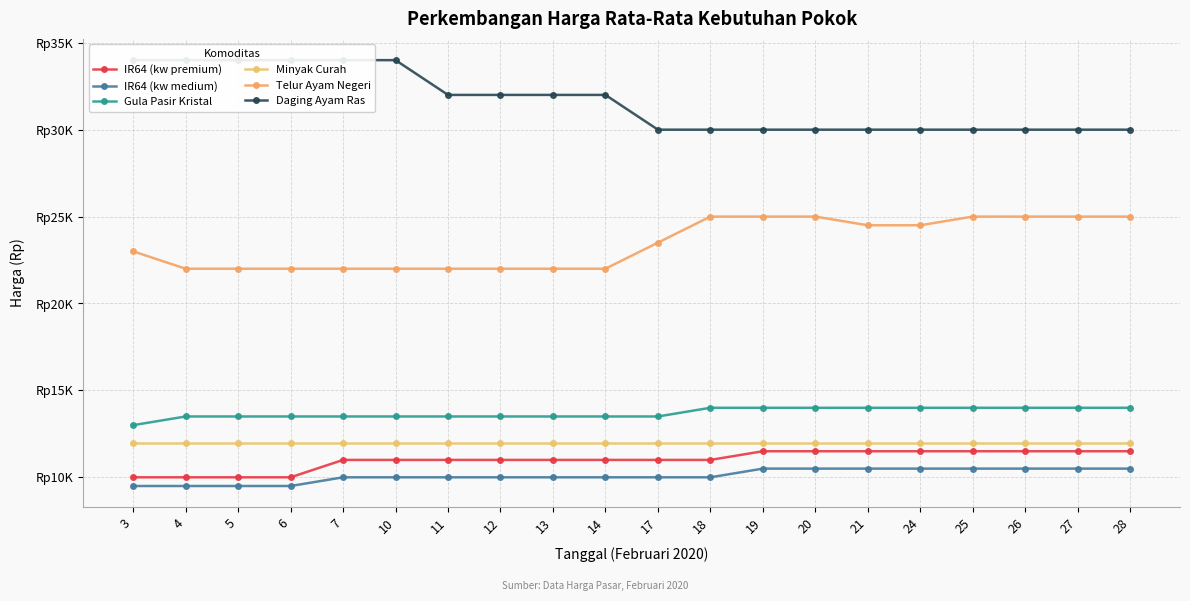

Reading left to right, transcribe all the data shown in this chart.

IR64 (kw premium): 10000	10000	10000	10000	11000	11000	11000	11000	11000	11000	11000	11000	11500	11500	11500	11500	11500	11500	11500	11500
IR64 (kw medium): 9500	9500	9500	9500	10000	10000	10000	10000	10000	10000	10000	10000	10500	10500	10500	10500	10500	10500	10500	10500
Gula Pasir Kristal: 13000	13500	13500	13500	13500	13500	13500	13500	13500	13500	13500	14000	14000	14000	14000	14000	14000	14000	14000	14000
Minyak Curah: 12000	12000	12000	12000	12000	12000	12000	12000	12000	12000	12000	12000	12000	12000	12000	12000	12000	12000	12000	12000
Telur Ayam Negeri: 23000	22000	22000	22000	22000	22000	22000	22000	22000	22000	23500	25000	25000	25000	24500	24500	25000	25000	25000	25000
Daging Ayam Ras: 34000	34000	34000	34000	34000	34000	32000	32000	32000	32000	30000	30000	30000	30000	30000	30000	30000	30000	30000	30000